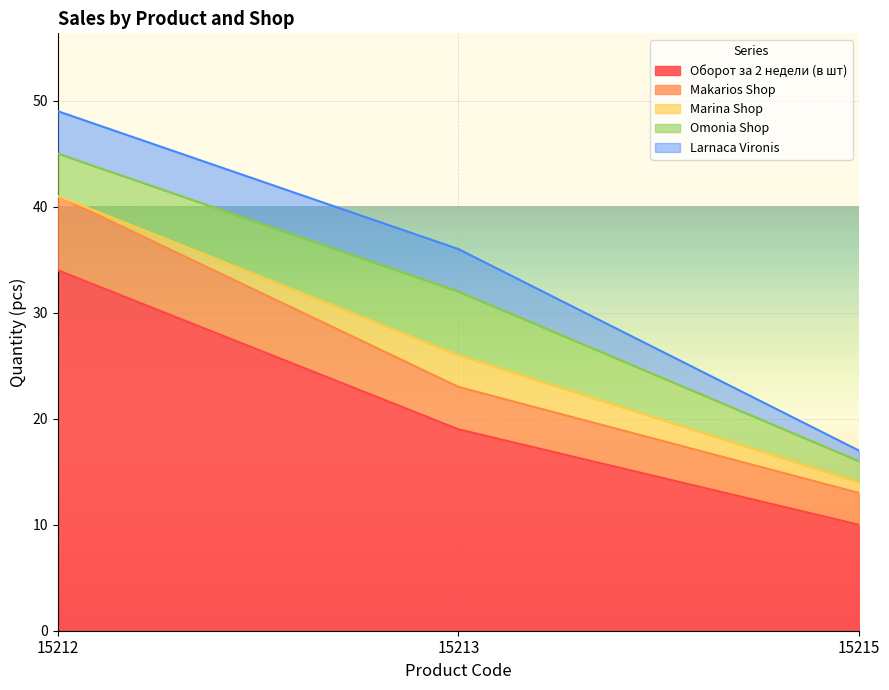

Which category has the highest value in the Marina Shop series?

15213